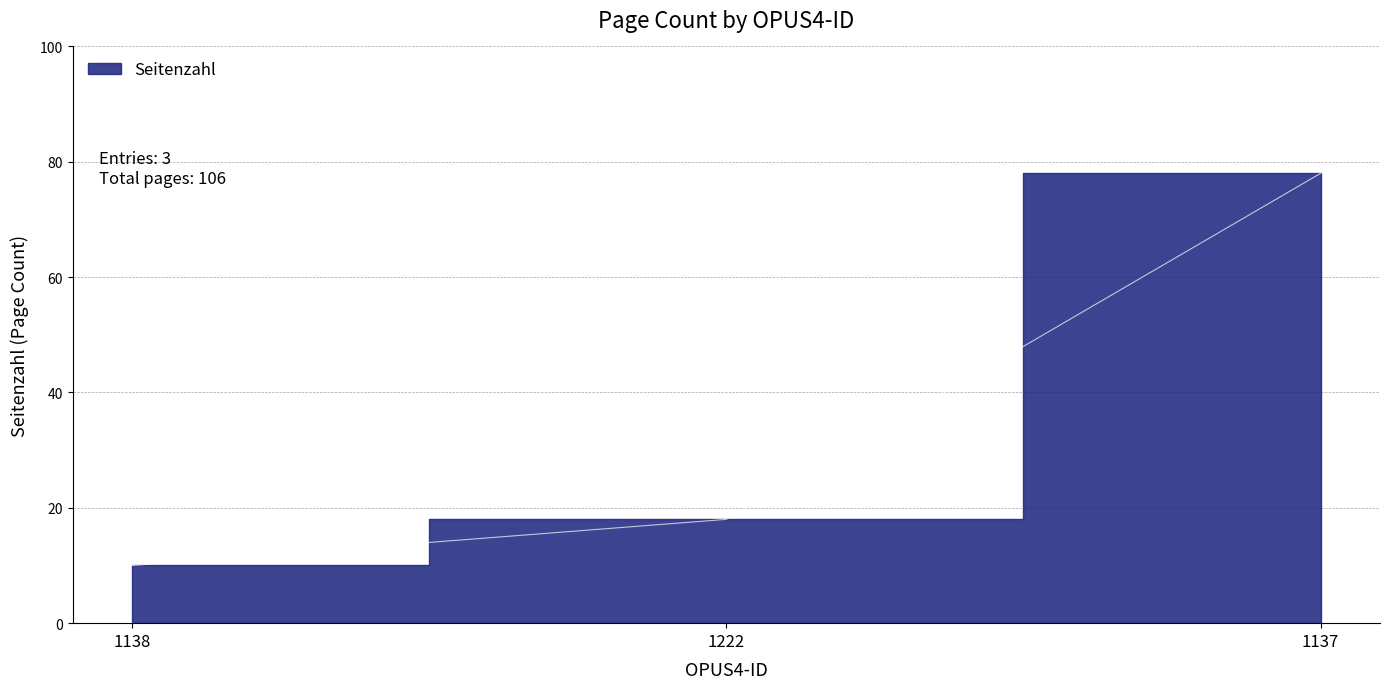

What is the difference between the values at 1138 and 1137?

68